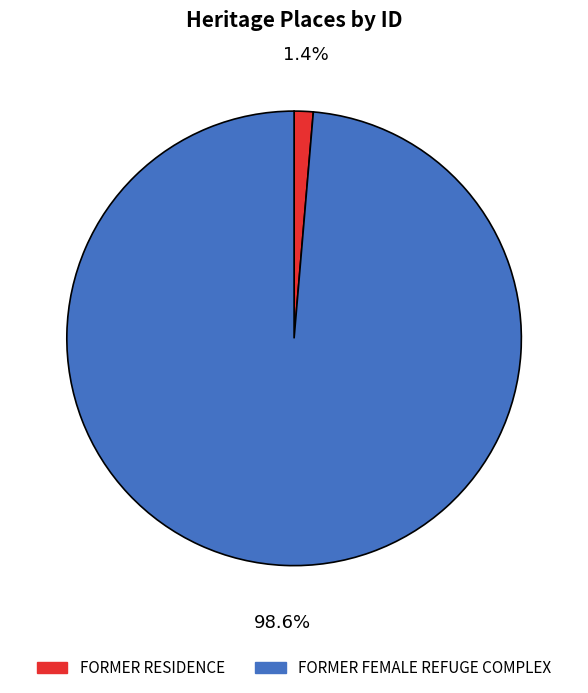

What percentage do FORMER RESIDENCE and FORMER FEMALE REFUGE COMPLEX together represent?

100.0%